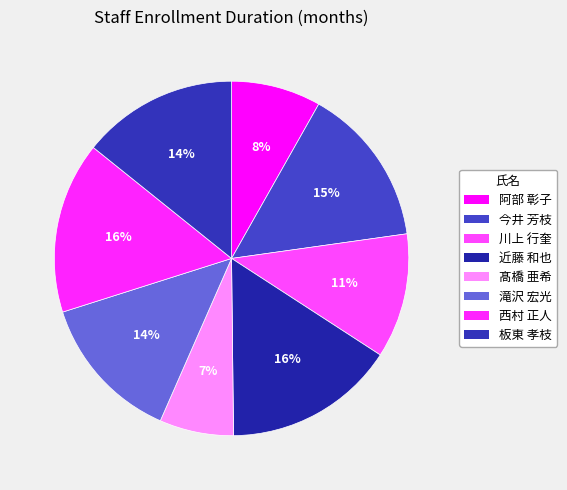

To the nearest percent, what portion does 西村 正人 represent?

16%